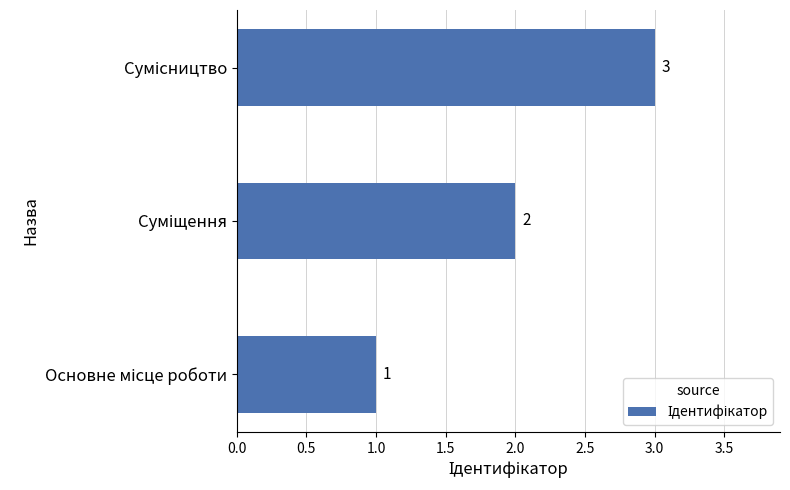

How many values are between 1 and 3?

3